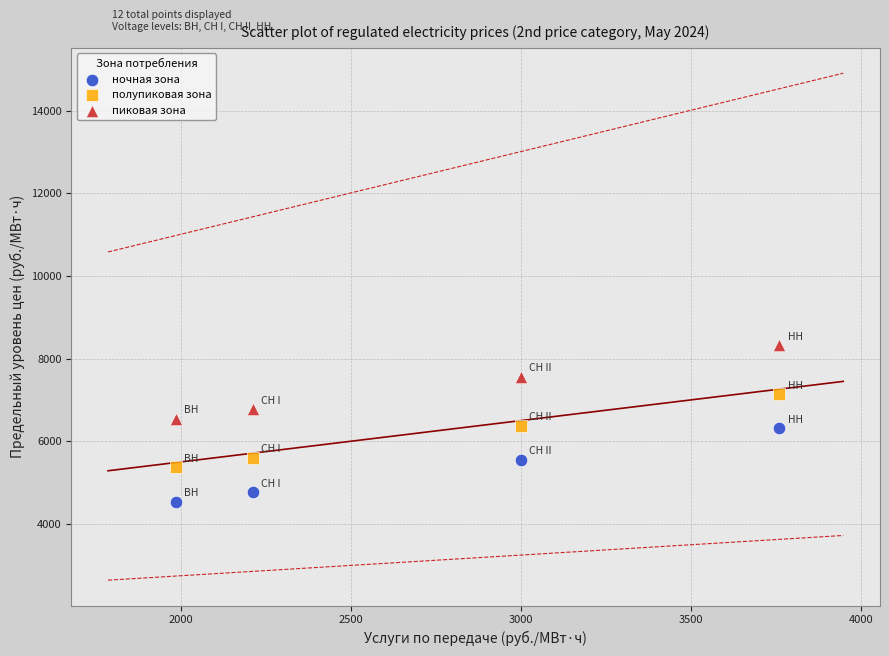

What are all the series names shown in the legend?

ночная зона, полупиковая зона, пиковая зона